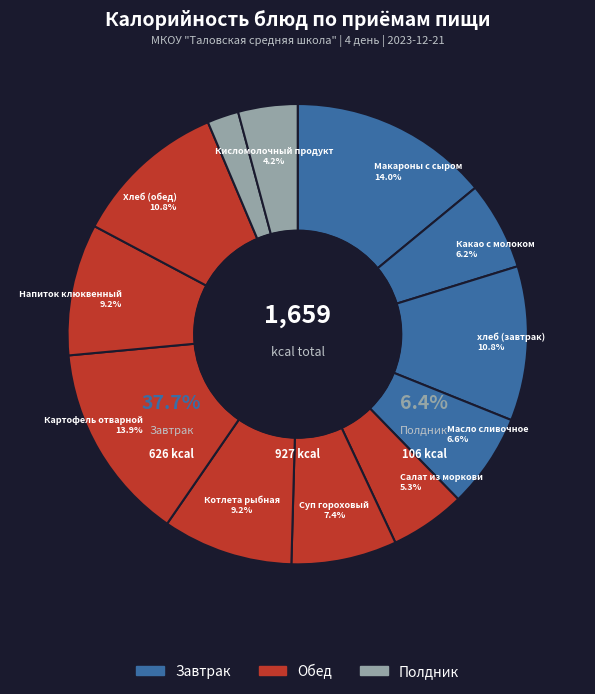

What is the total percentage of Котлета рыбная and Хлеб (обед)?

20.0%